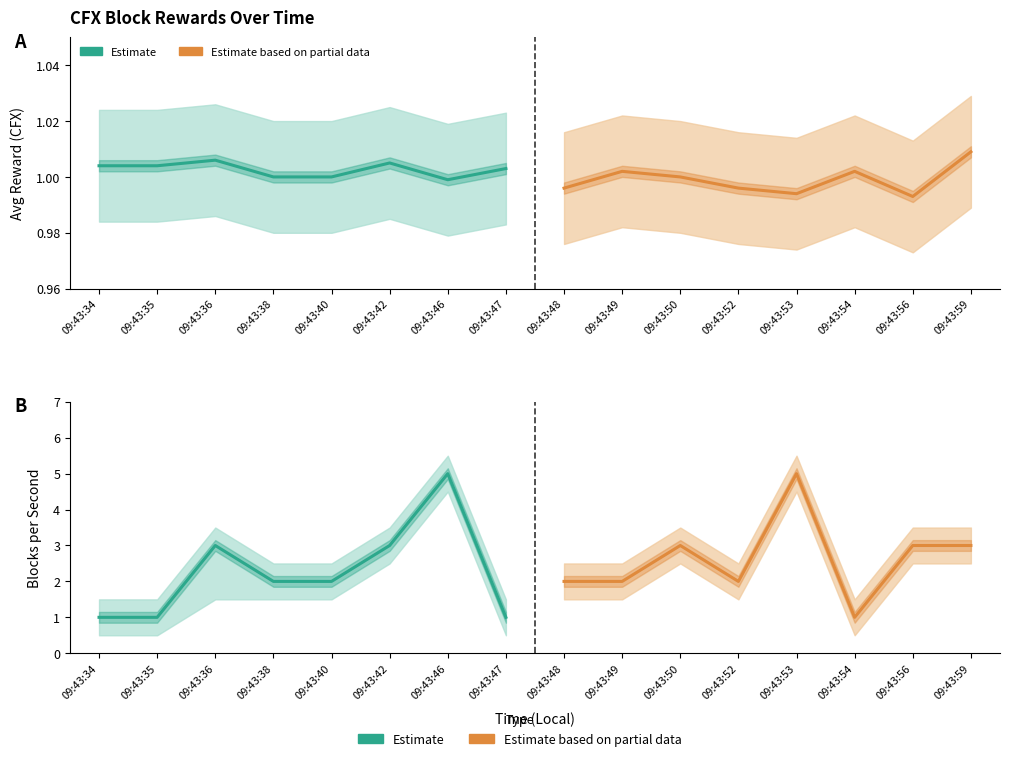

After their last crossing, which series has the higher values: Estimate based on partial data or Estimate?

Estimate based on partial data